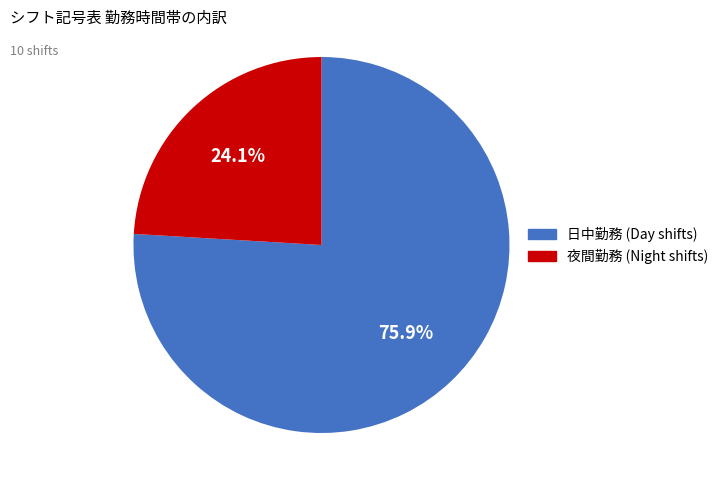

Approximately how many times larger is the value at 夜間勤務 (Night shifts) compared to 日中勤務 (Day shifts)?

0.3